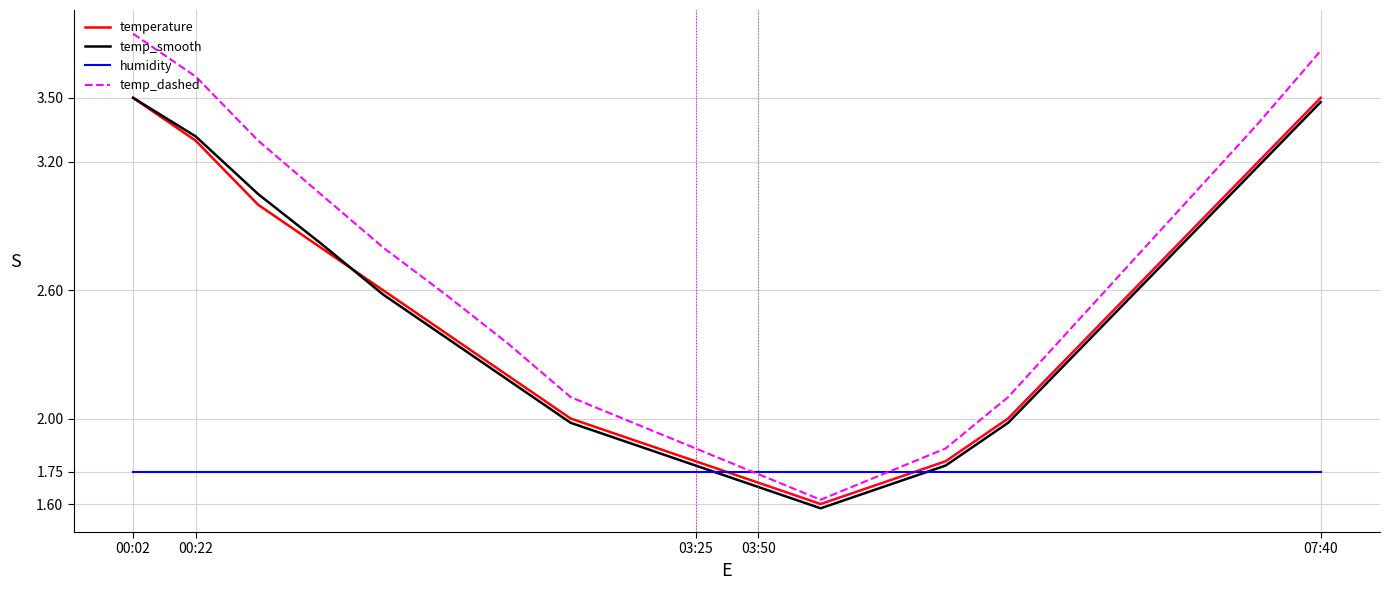

Is it true that humidity equals 2.6 at 16?

False